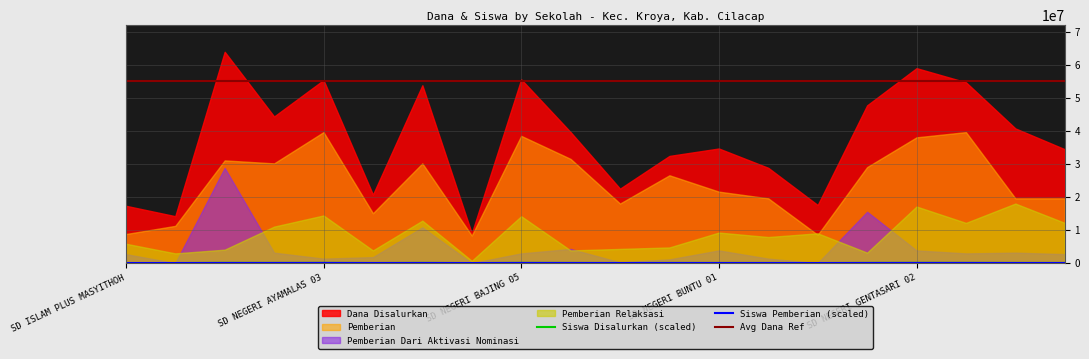

Is it true that Dana Disalurkan equals 54675000 at SD NEGERI GENTASARI 05?

True